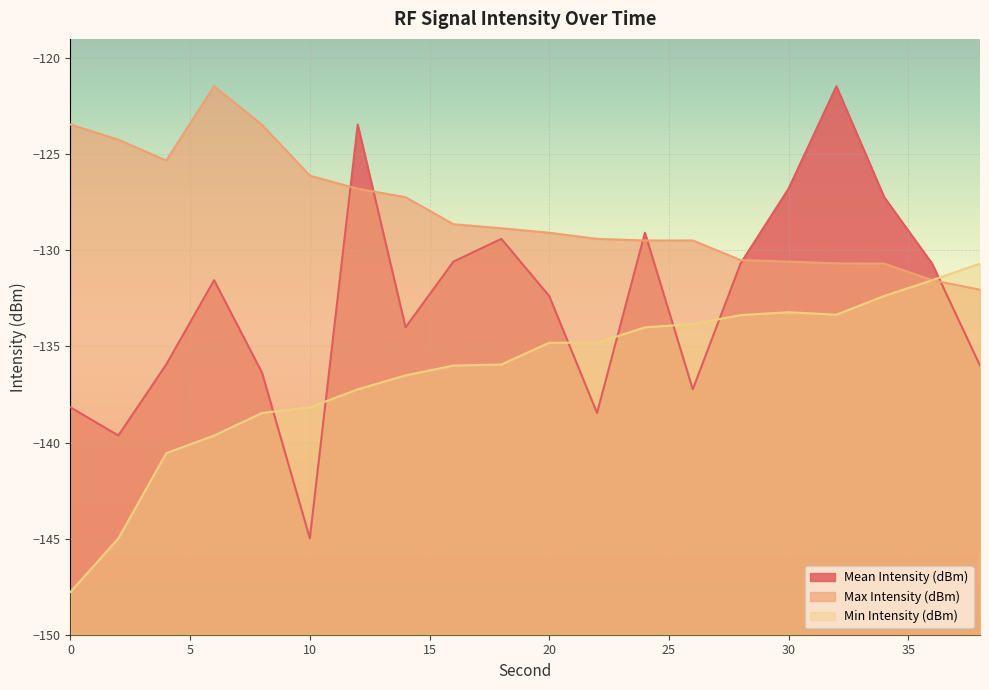

What are all the series names shown in the legend?

Mean Intensity (dBm), Max Intensity (dBm), Min Intensity (dBm)